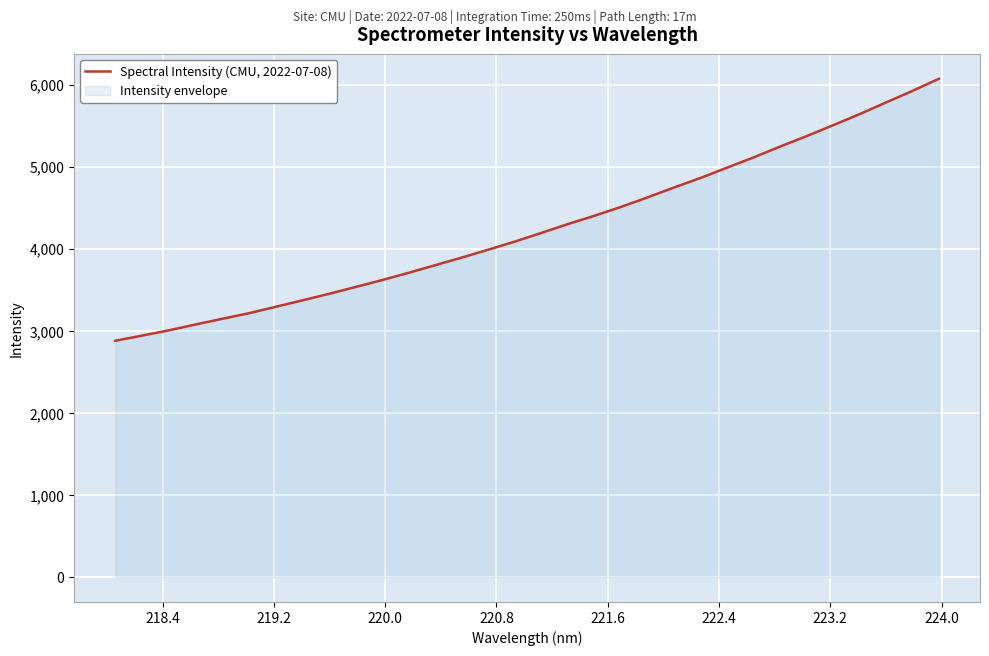

What is the smallest value displayed?

2879.1